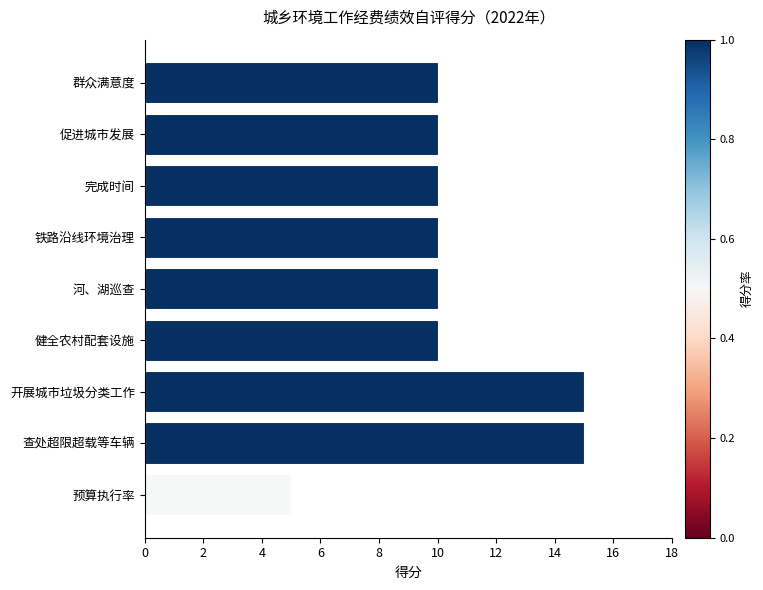

How many series are shown in this chart?

1